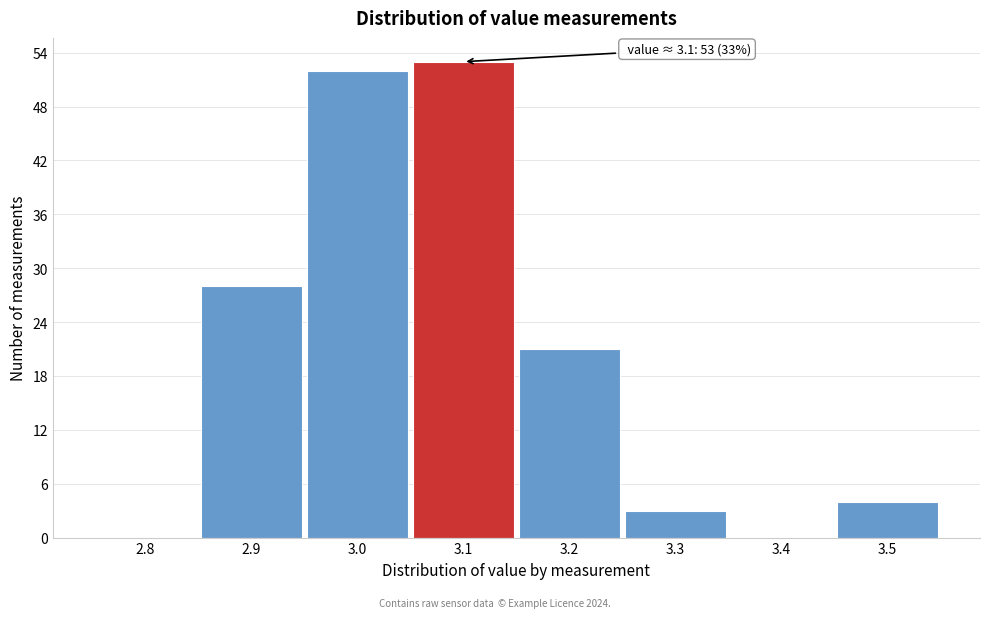

Over which range of the x-axis is the bar tallest?

3.05 to 3.15